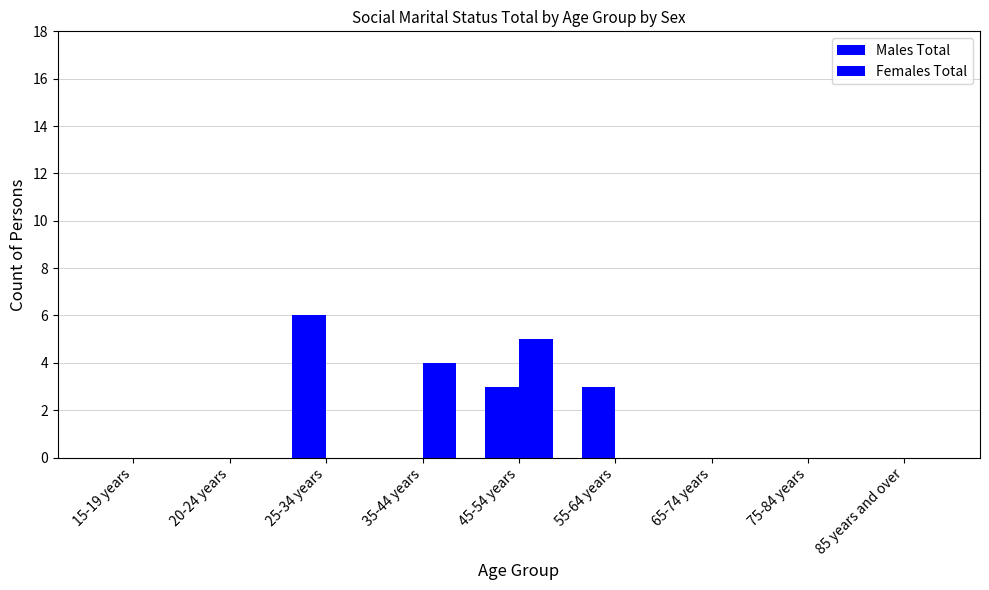

How many groups of bars are there?

9